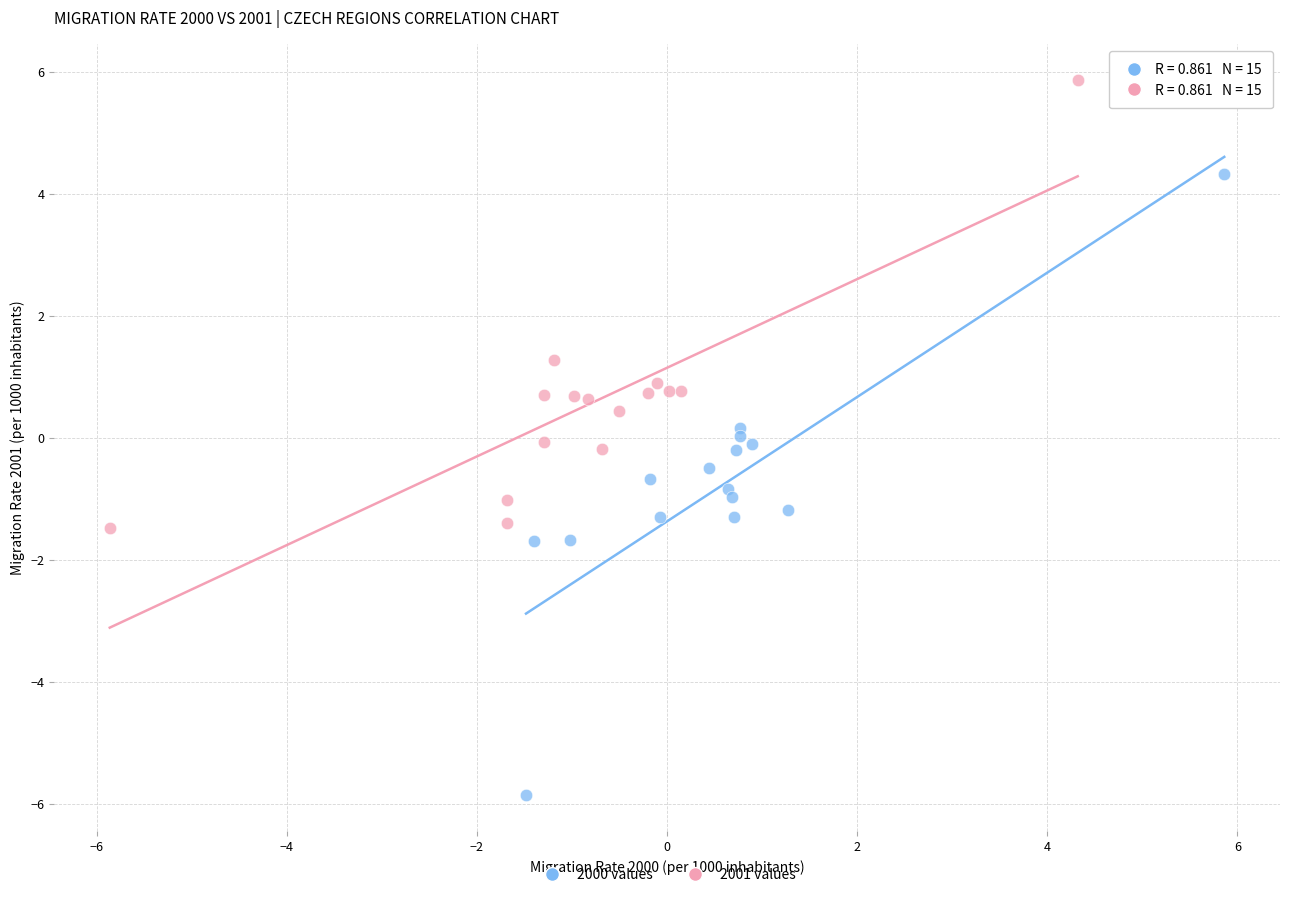

Which series contains the highest Y value?

2001 values